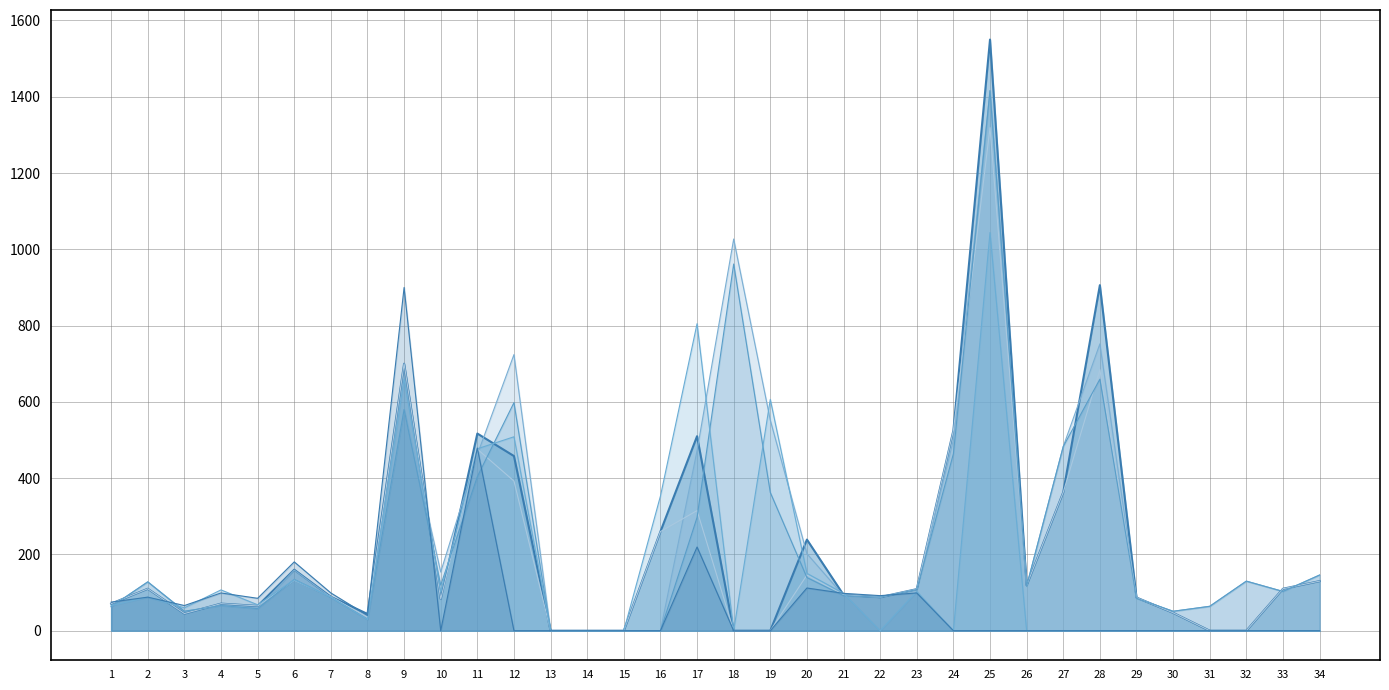

Which label corresponds to the largest value in the chart?

25